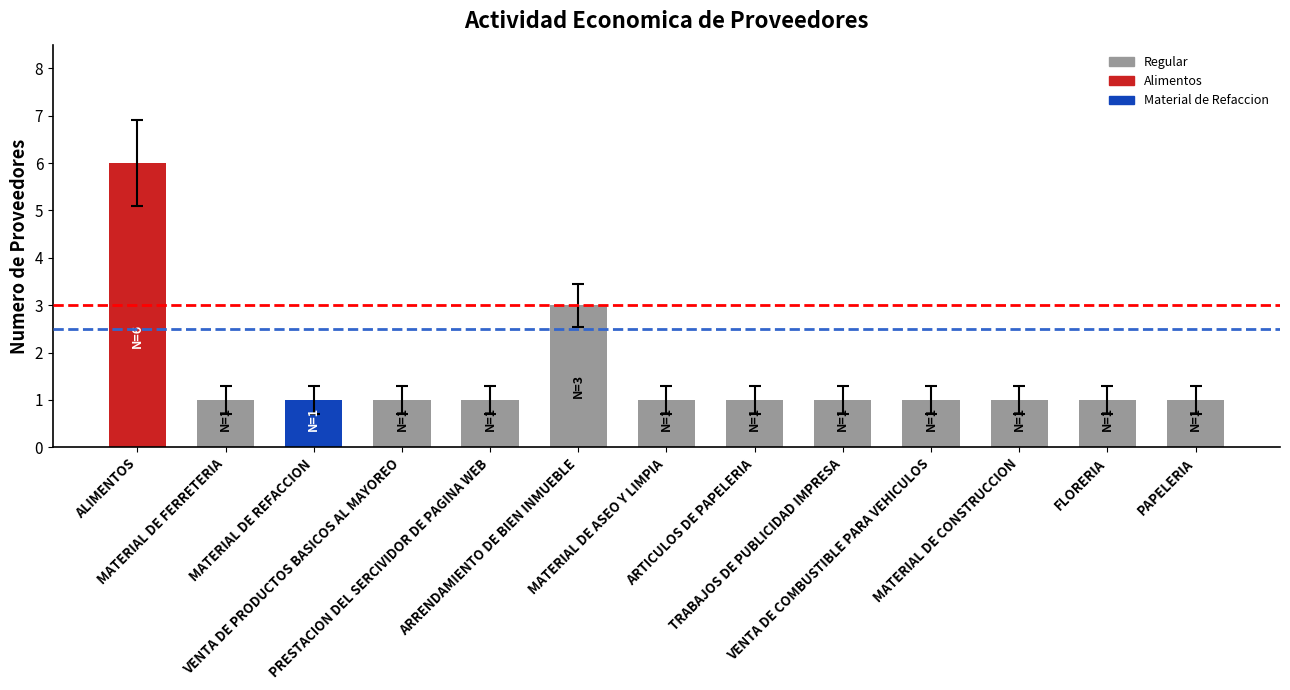

Count the number of categories in the chart.

13